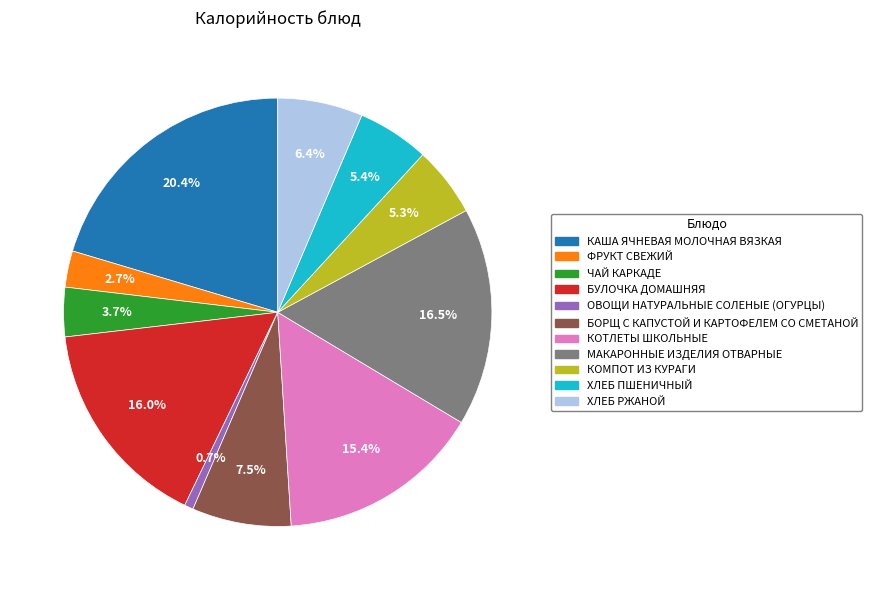

What is the smallest slice in the pie chart?

ОВОЩИ НАТУРАЛЬНЫЕ СОЛЕНЫЕ (ОГУРЦЫ)